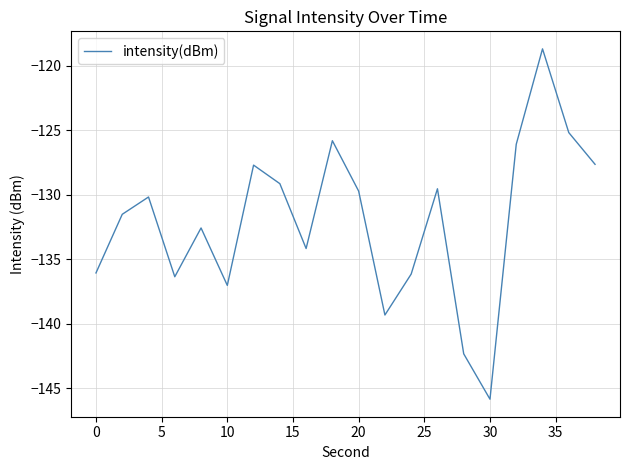

What is the maximum value shown in the chart?

-118.7